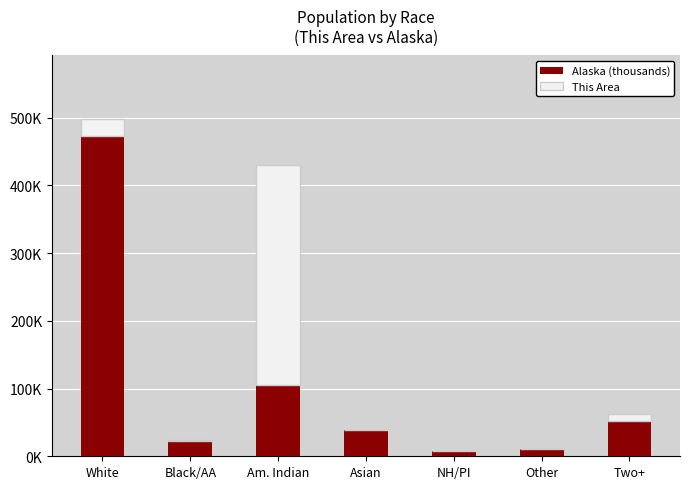

Rank the series at Am. Indian from highest to lowest value.

This Area, Alaska (thousands)